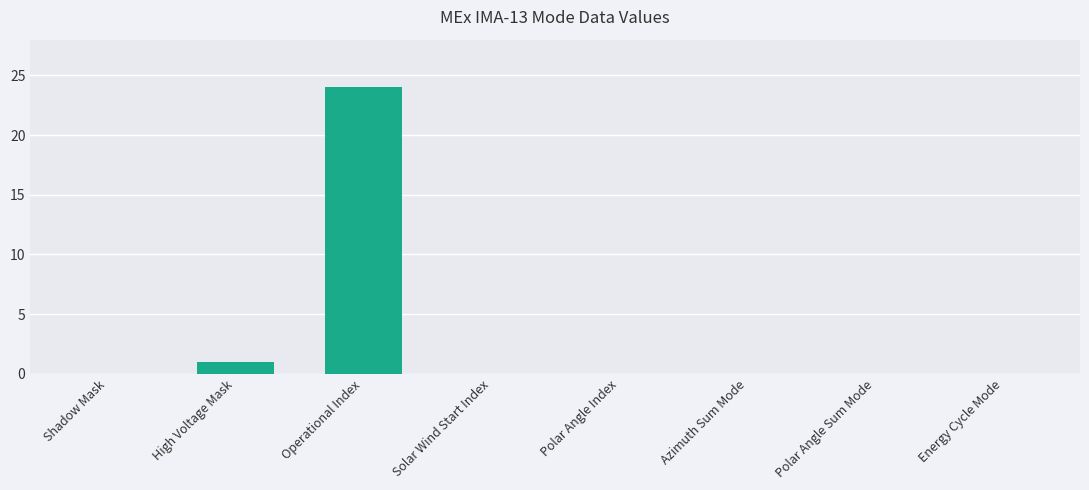

Does the chart contain stacked bars?

No